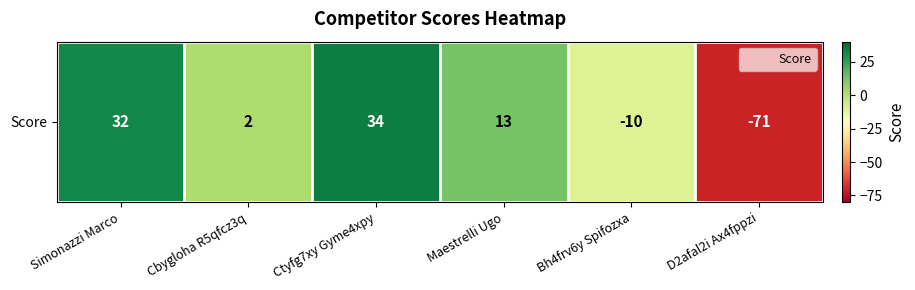

What is the difference between the maximum and second lowest values?

44